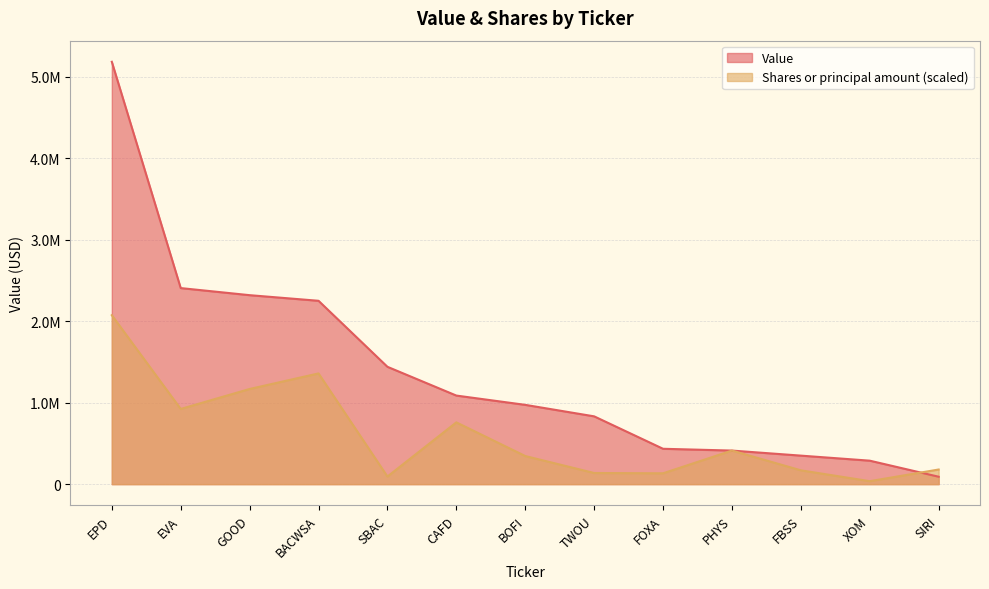

How many series are shown in this chart?

2